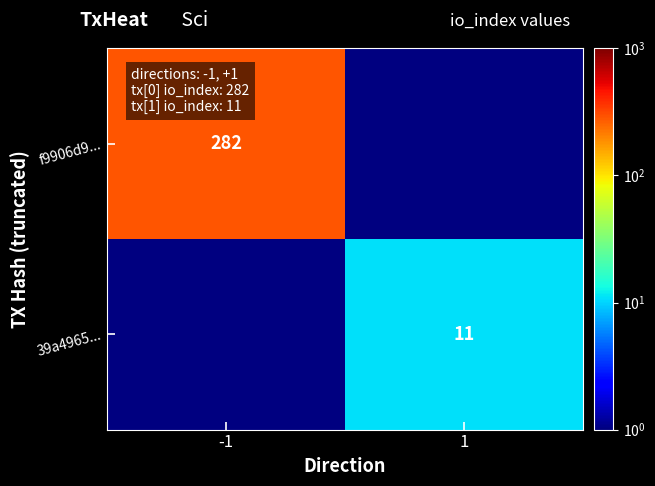

The value of 39a4965... at 1 is 11. True or false?

True